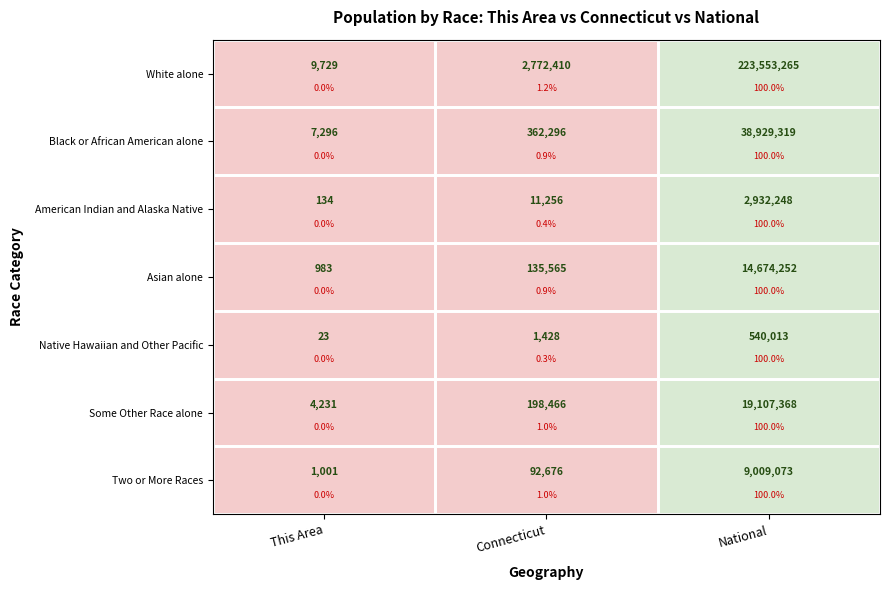

Which label corresponds to the largest value in the chart?

National